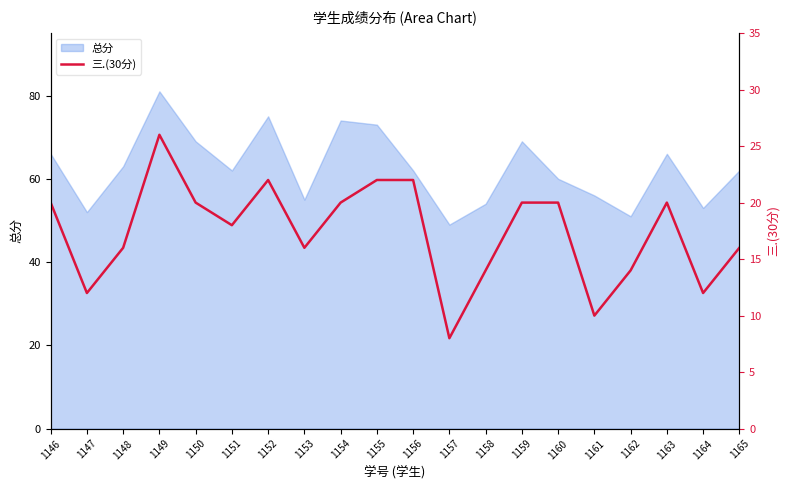

How many data points are less than 20?

10